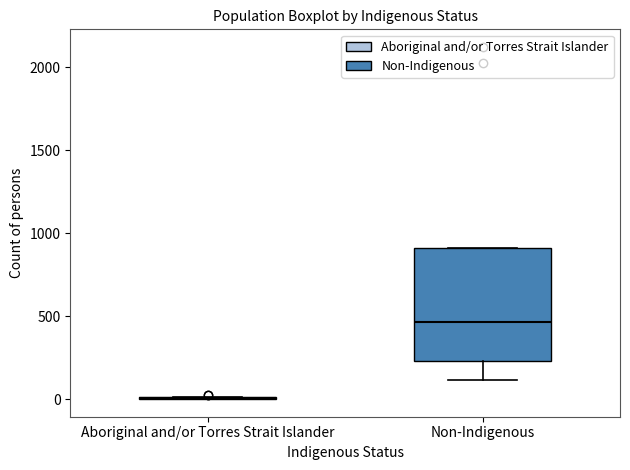

Reading left to right, transcribe this box plot: for each box, give where its median line is, the range the box spans, and where its two whiskers end, as read against the y-axis. The values are not printed on the chart, so give them approximately, as read against the axis.

Aboriginal and/or Torres Strait Islander: box collapsed to a line at 0, whiskers 0 to 0
Non-Indigenous: median 450, box 250 to 900, whiskers 100 to 900